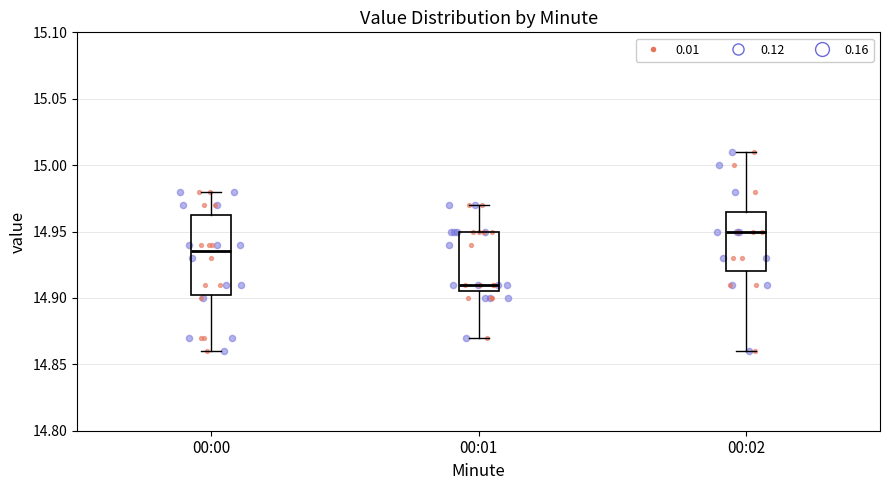

Comparing the boxes themselves (not the whiskers), which one is the tallest?

00:00